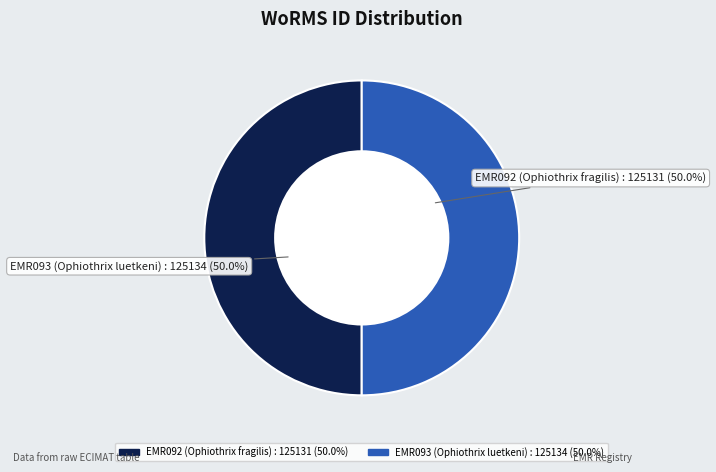

Approximately how many times larger is the value at EMR092 (Ophiothrix fragilis) compared to EMR093 (Ophiothrix luetkeni)?

1.0